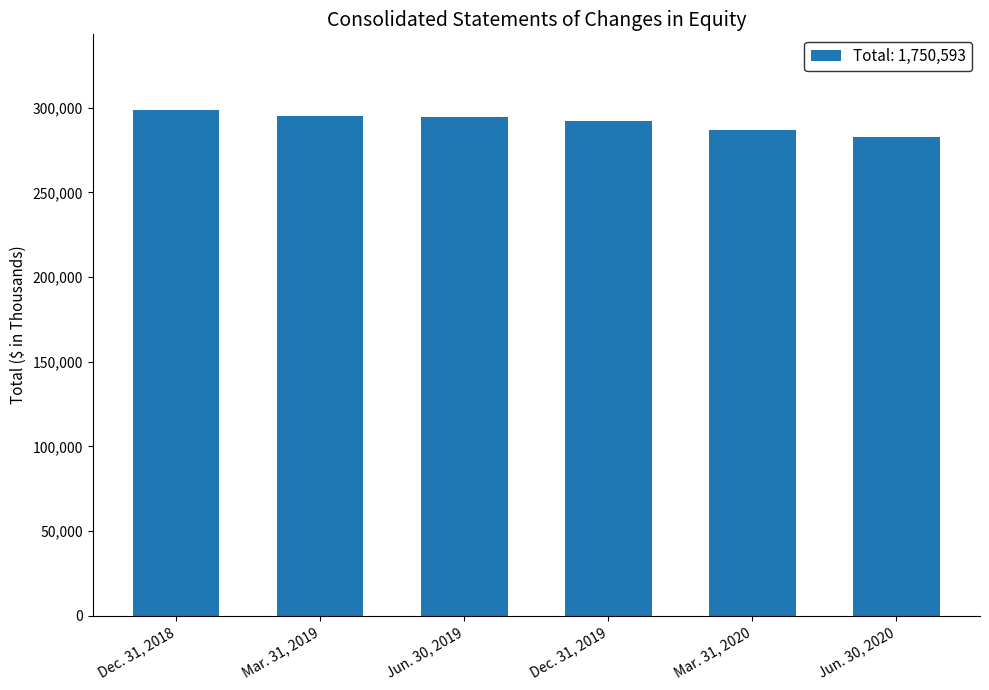

What position from the left is Mar. 31, 2019?

2